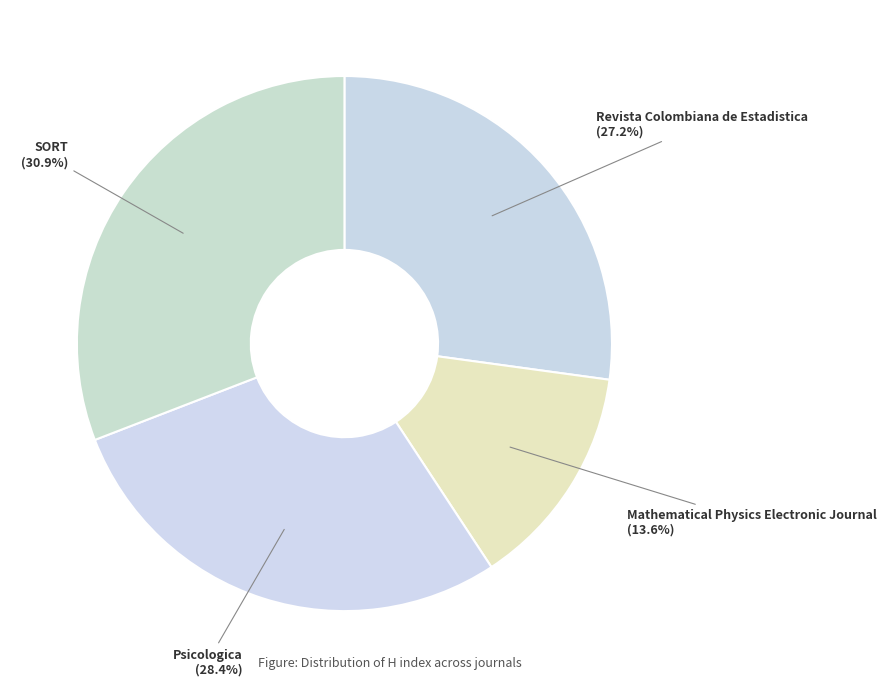

Is it true that Mathematical Physics Electronic Journal is 14% of the pie?

True